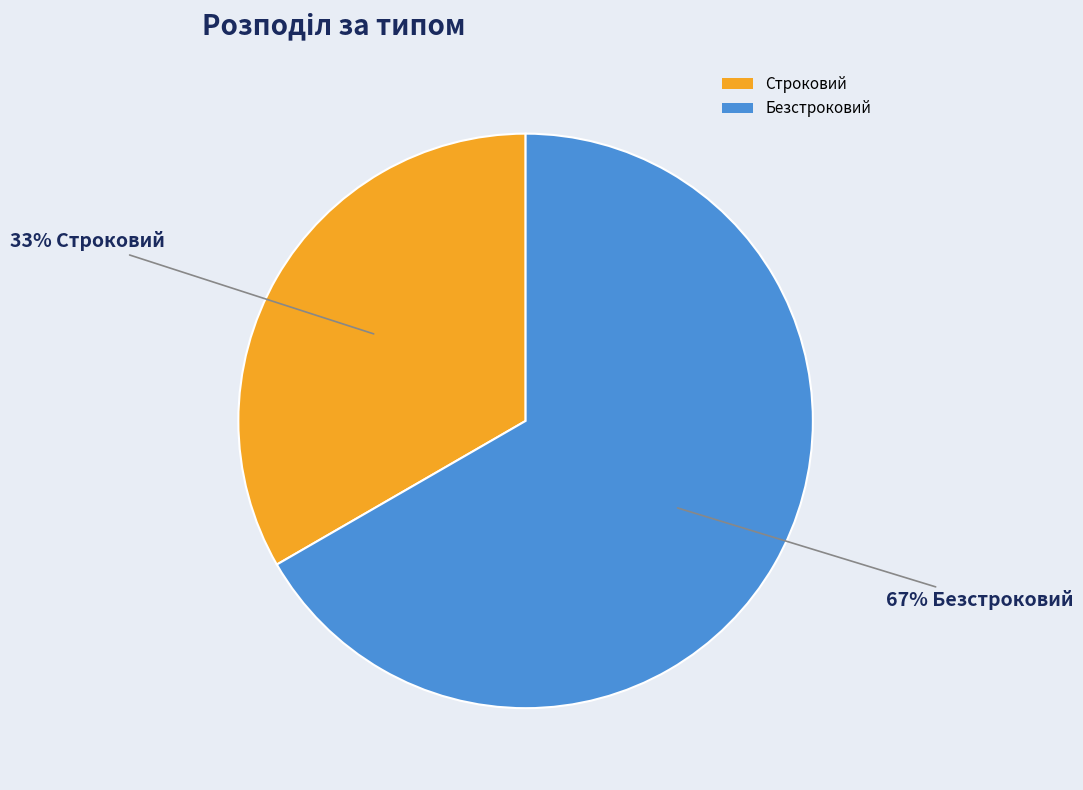

True or false: Строковий accounts for 33% of the total.

True